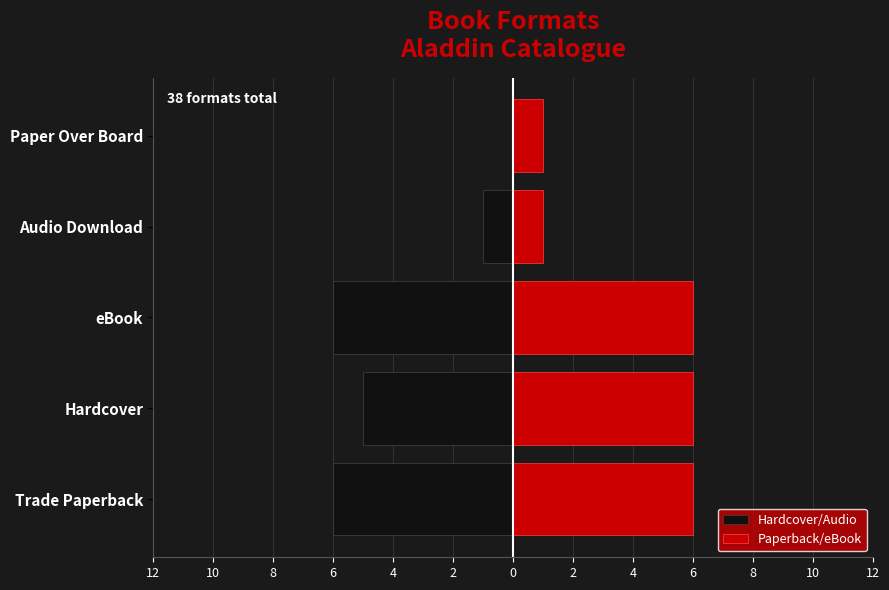

How many groups of bars are there?

5